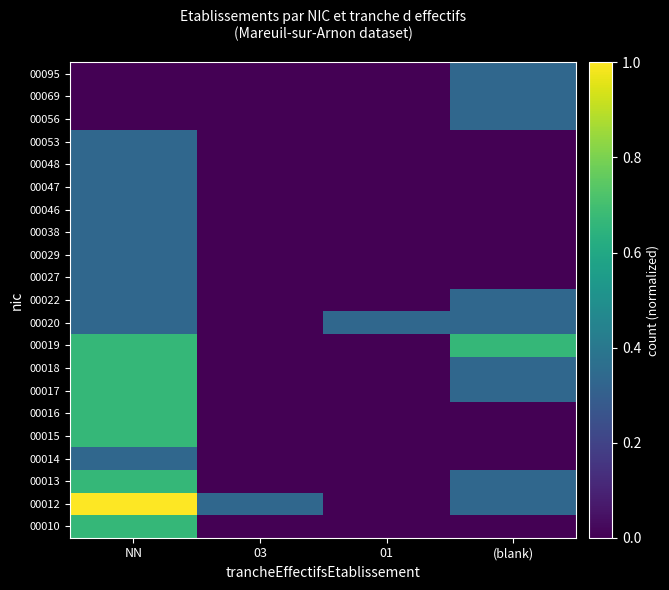

At (blank), list the series in order from smallest to largest.

00010, 00014, 00015, 00016, 00027, 00029, 00038, 00046, 00047, 00048, 00053, 00012, 00013, 00017, 00018, 00020, 00022, 00056, 00069, 00095, 00019